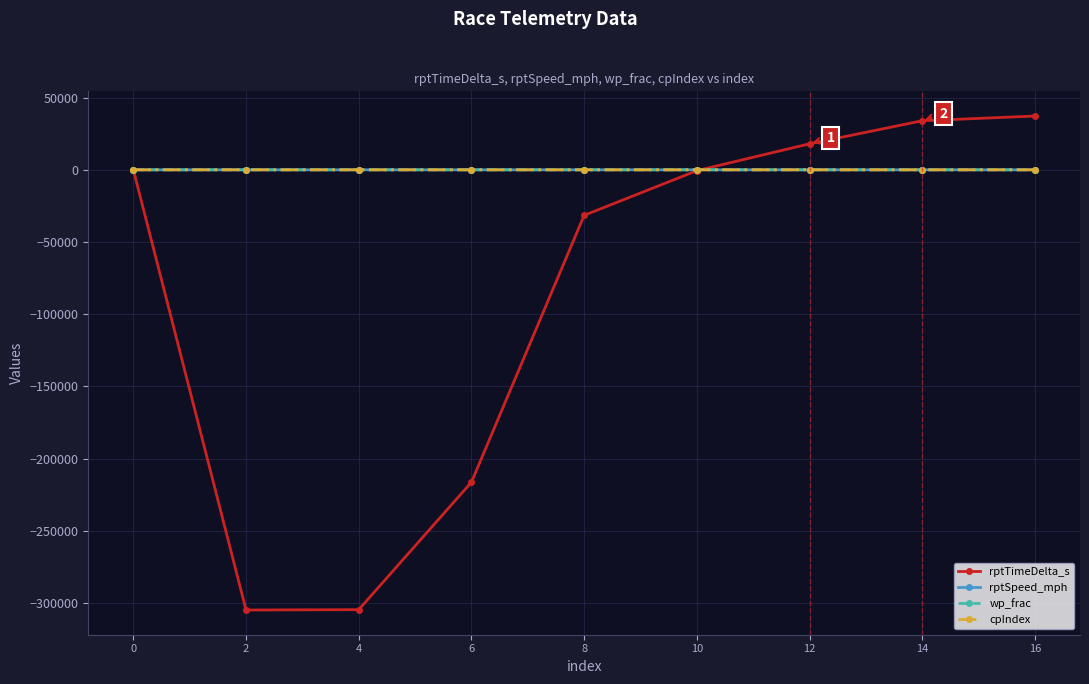

Which series has the widest spread of values?

rptTimeDelta_s